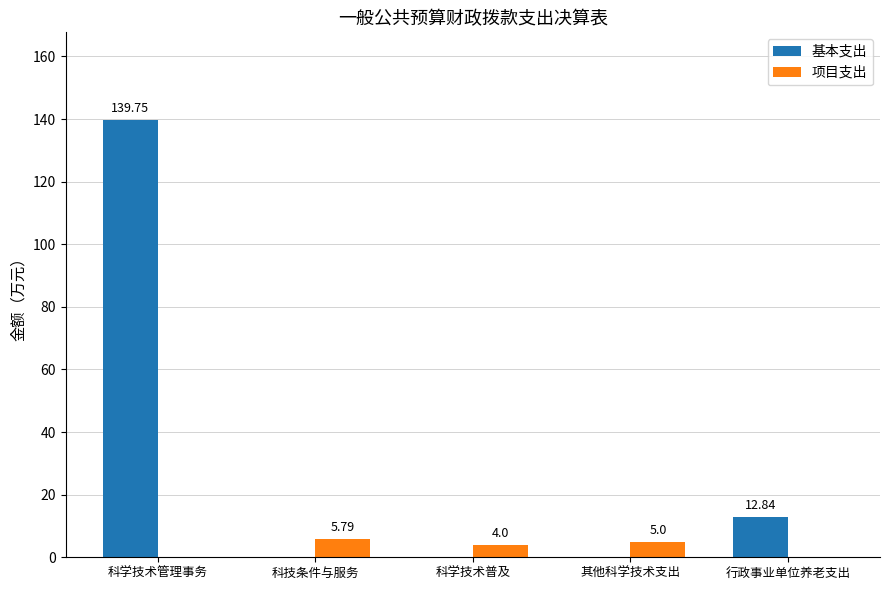

Which series changed the most between 科学技术管理事务 and 科技条件与服务?

基本支出